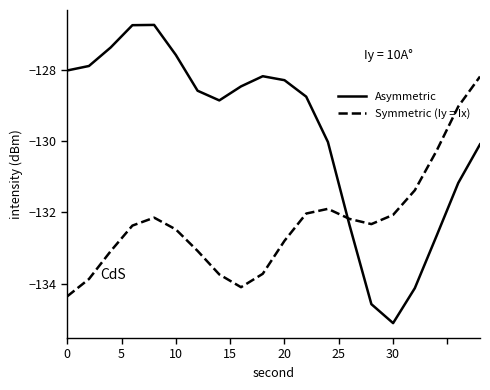

Is this an area chart (filled region under the line)?

No